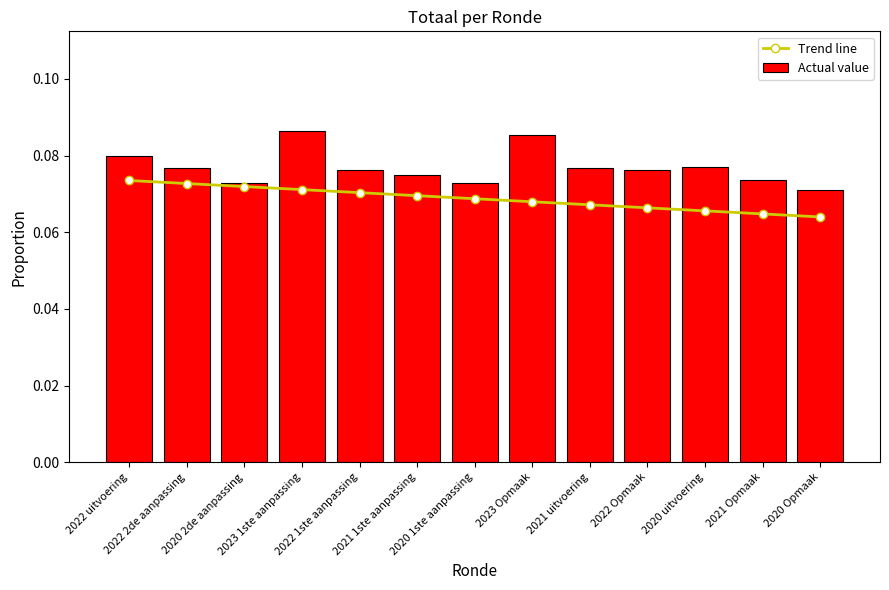

What are all the series names shown in the legend?

Trend line, Actual value